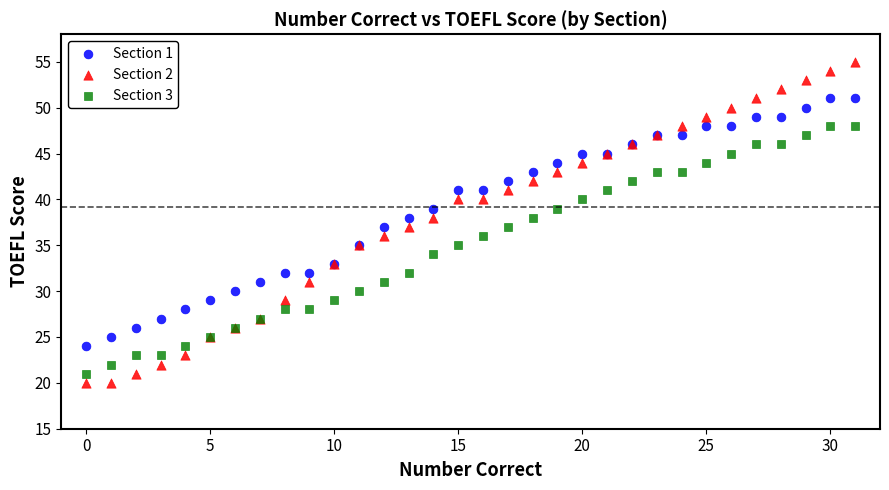

What are all the series names shown in the legend?

Section 1, Section 2, Section 3